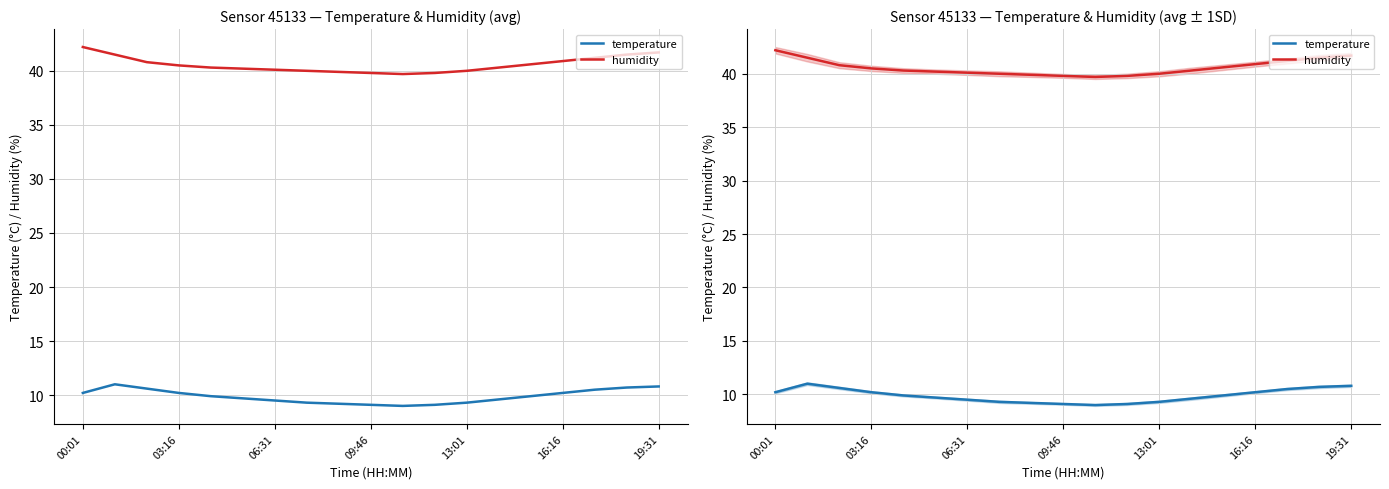

Reading right to left, transcribe all the data shown in this chart.

temperature: 10.8	10.7	10.5	10.2	9.9	9.6	9.3	9.1	9.0	9.1	9.2	9.3	9.5	9.7	9.9	10.2	10.6	11.0	10.2
humidity: 41.7	41.5	41.2	40.9	40.6	40.3	40.0	39.8	39.7	39.8	39.9	40.0	40.1	40.2	40.3	40.5	40.8	41.5	42.2